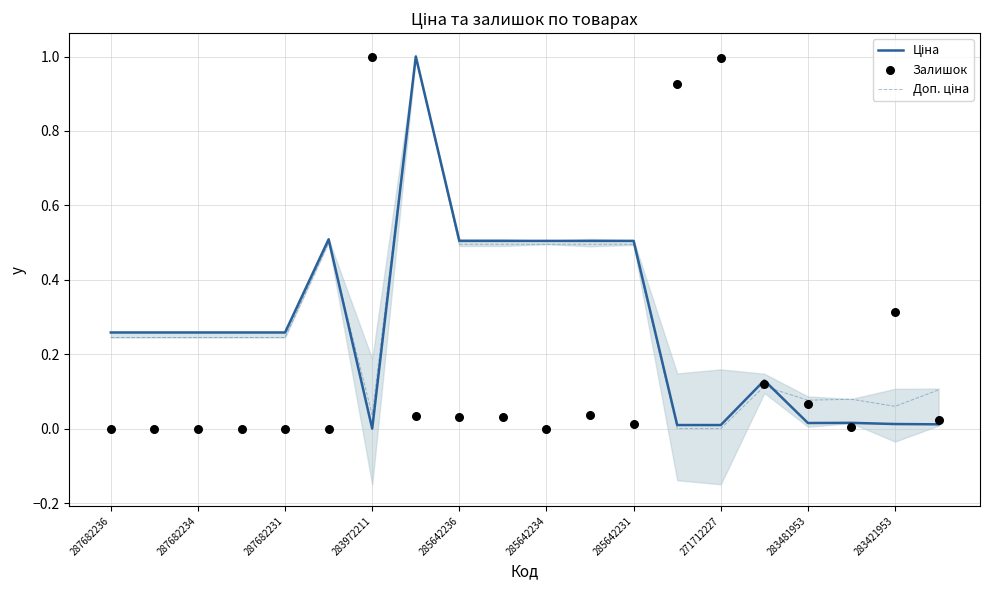

At how many categories does at least one series exceed 0?

20